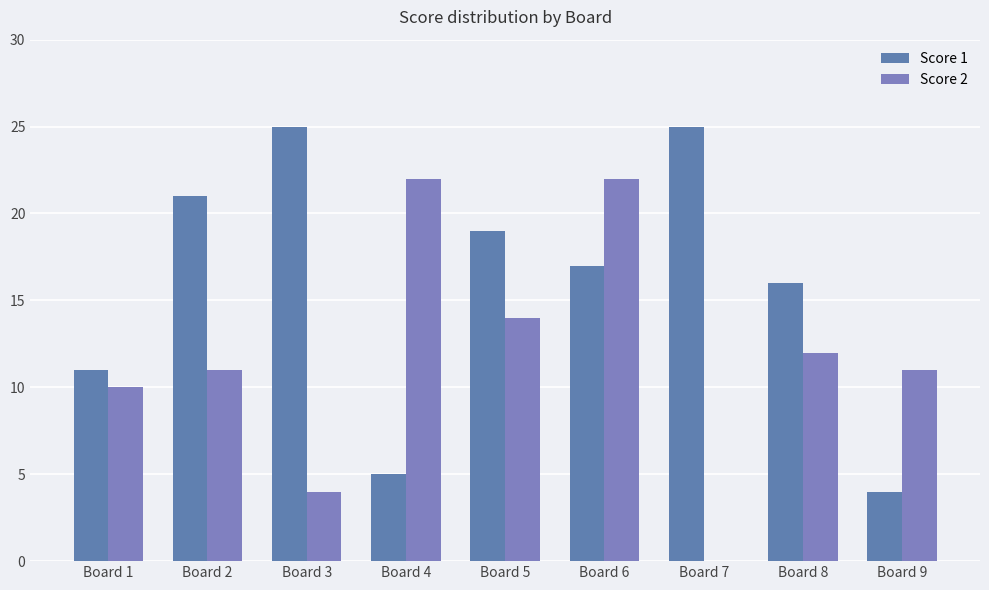

How many distinct data groups are displayed?

2